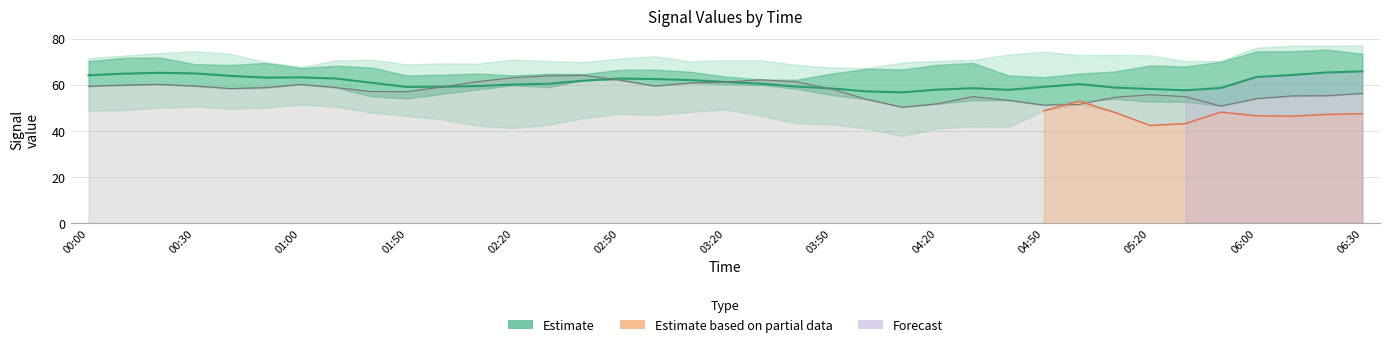

What is the value of the 3.967 point at the 14th from the left?

64.8